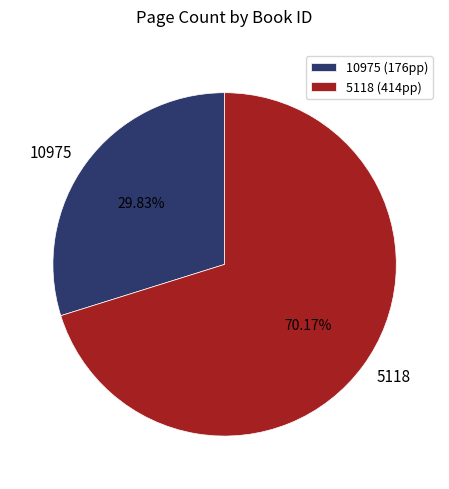

Which category has the biggest portion of the pie?

5118